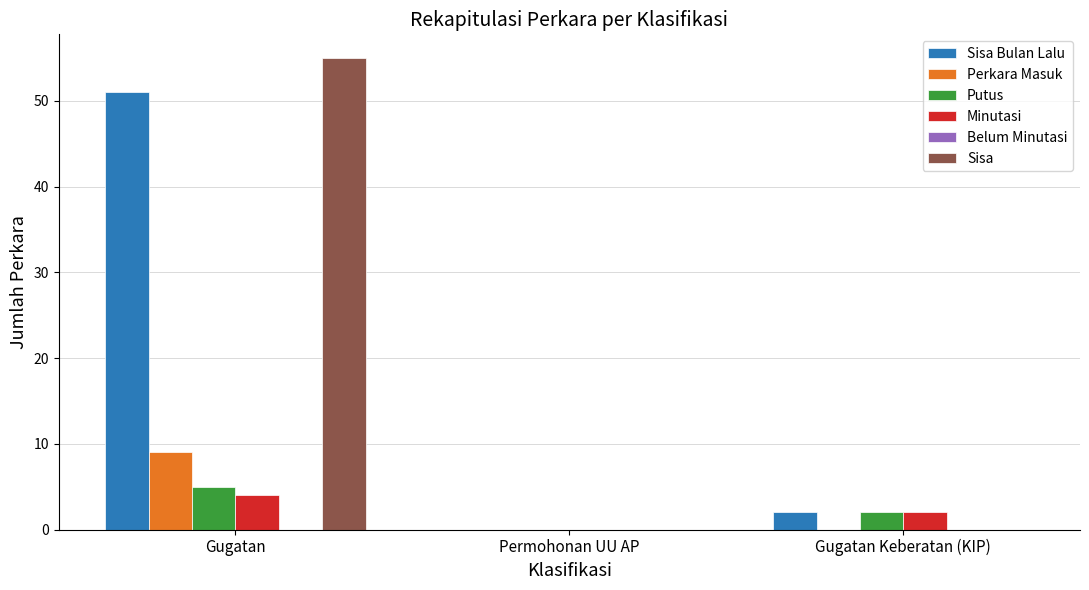

What is the greatest value displayed?

55